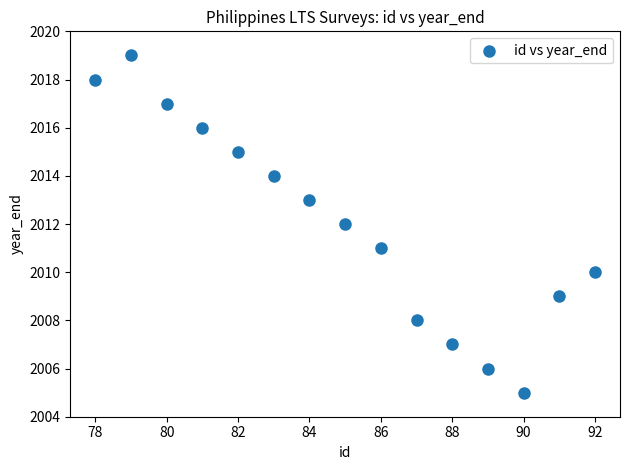

What is the range of Y values (max minus min)?

14